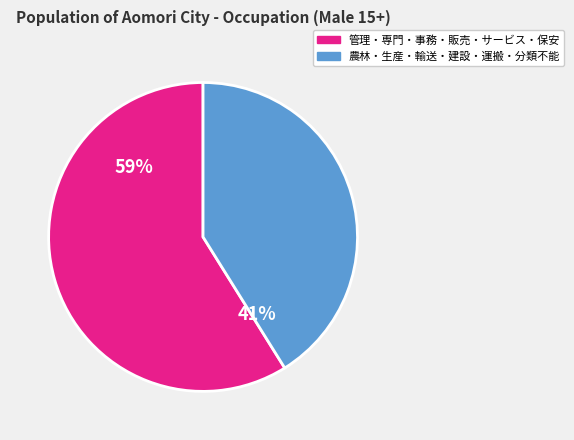

To the nearest percent, what is the average slice percentage?

50%